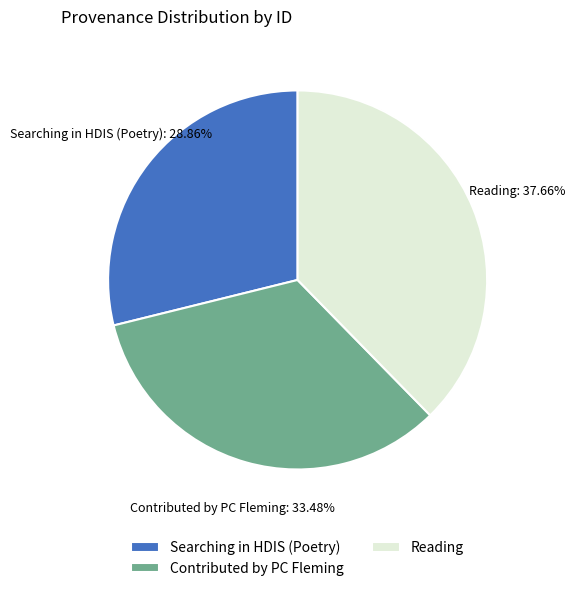

To the nearest percent, what portion does Reading represent?

38%